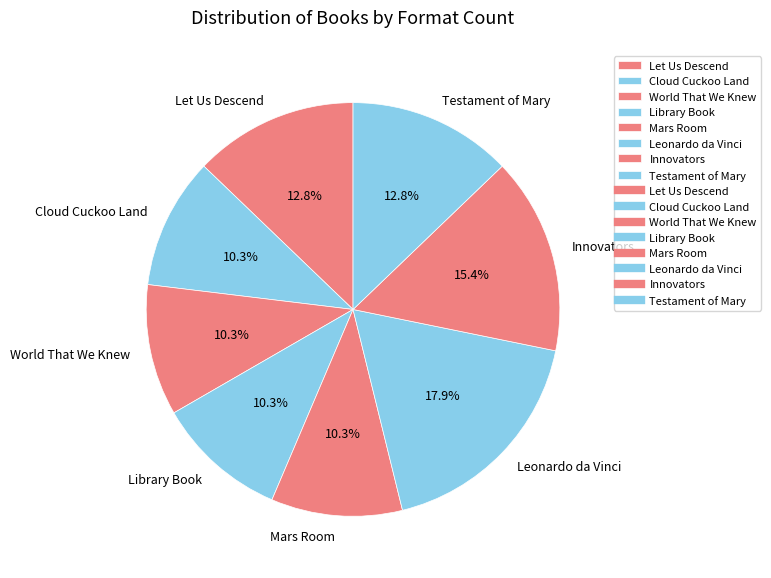

Does Leonardo da Vinci represent more than half of the total?

No